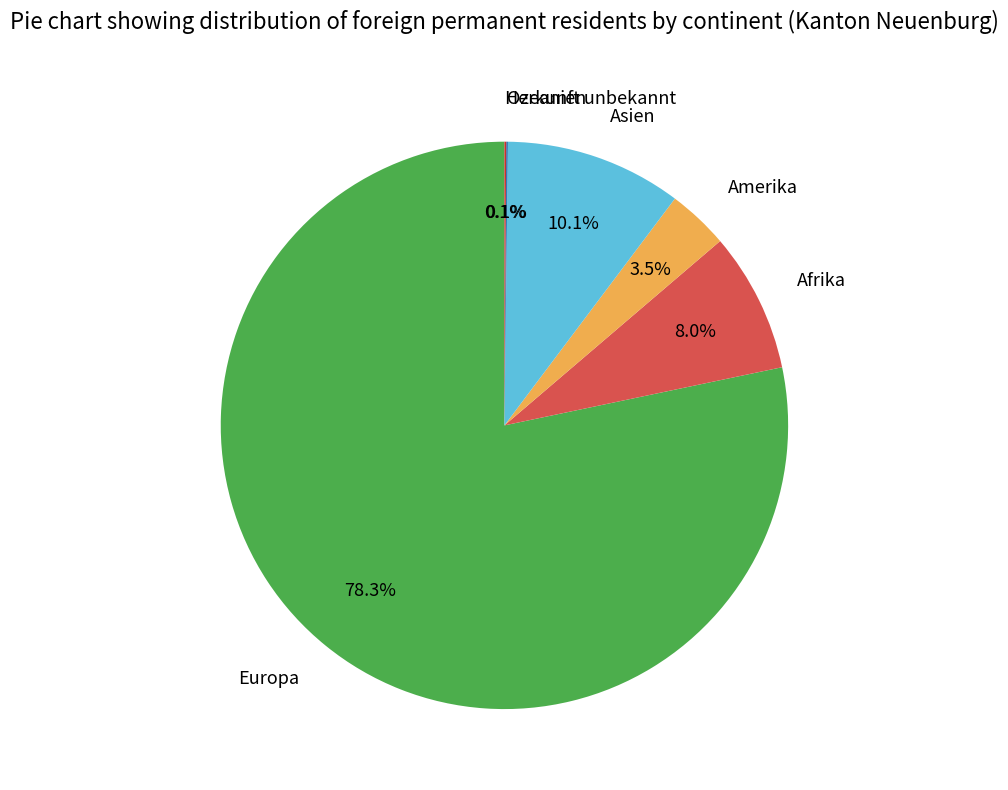

To the nearest percent, what is the average slice percentage?

17%